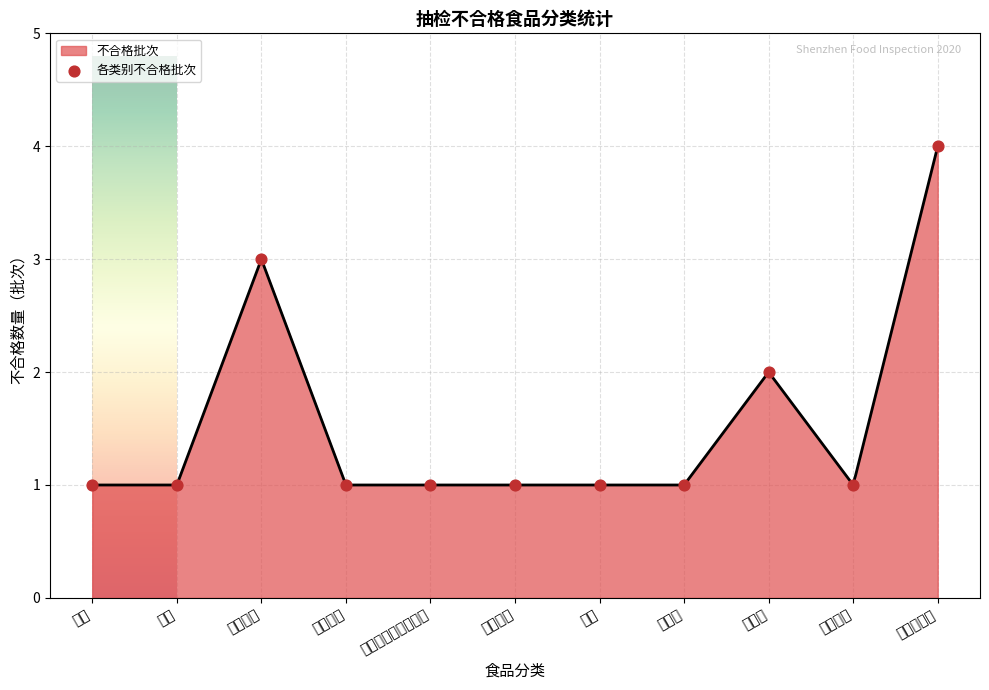

What is the change in value from 方便食品 to 食用农产品?

+1